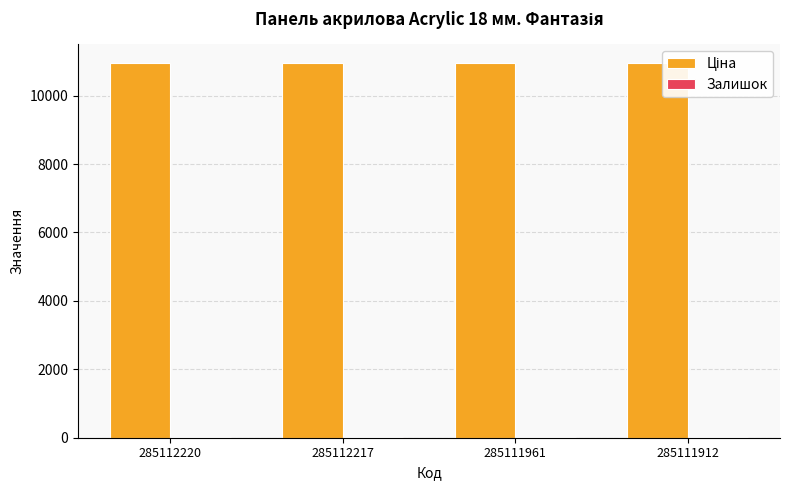

Count the number of data series in this chart.

2